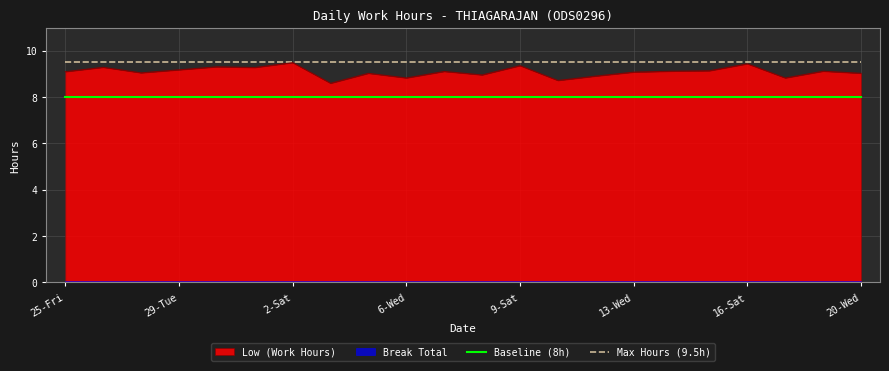

What is the average value of the Max Hours (9.5h) series?

9.5